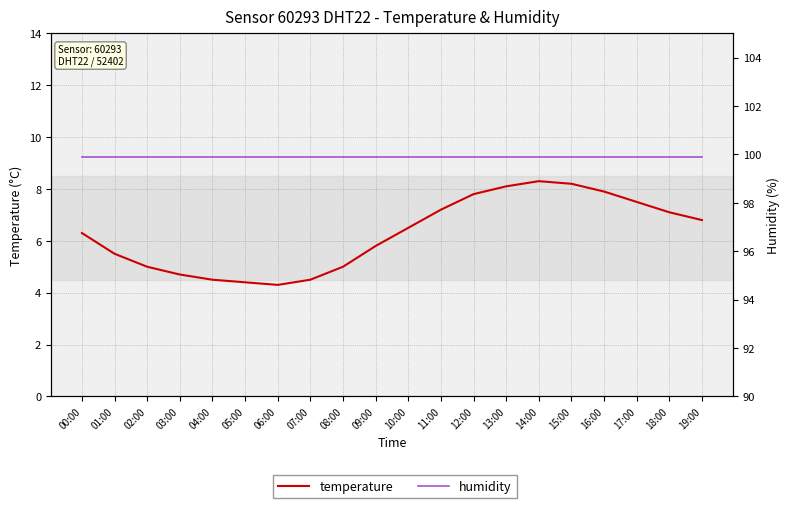

Does the chart display data point markers on the line(s)?

No